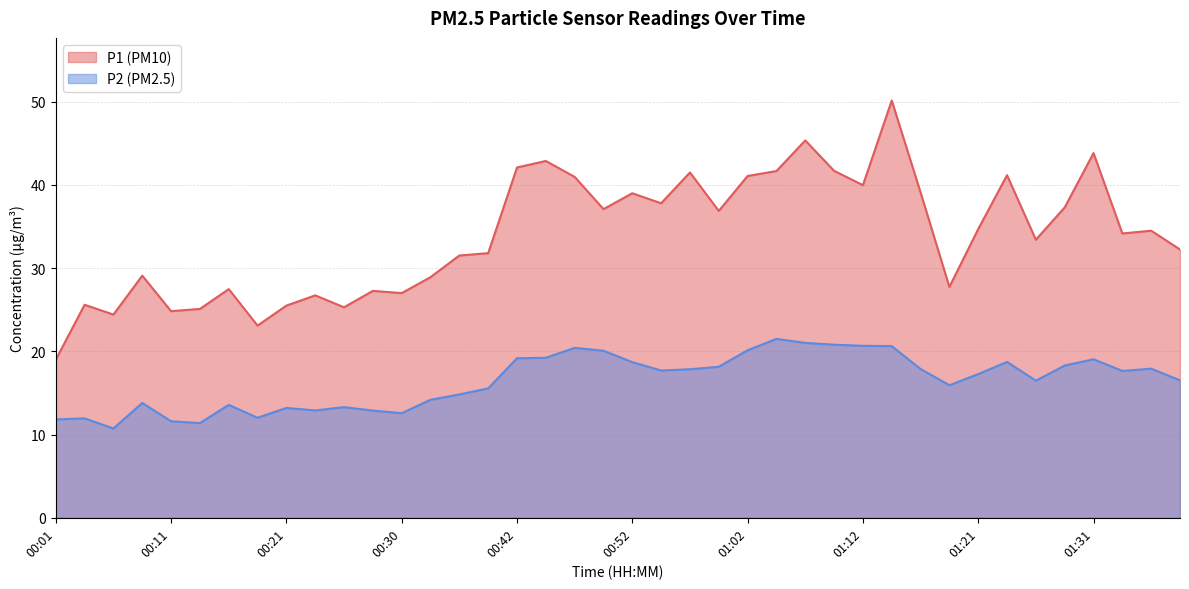

True or false: P1 and P2 cross at least once.

False